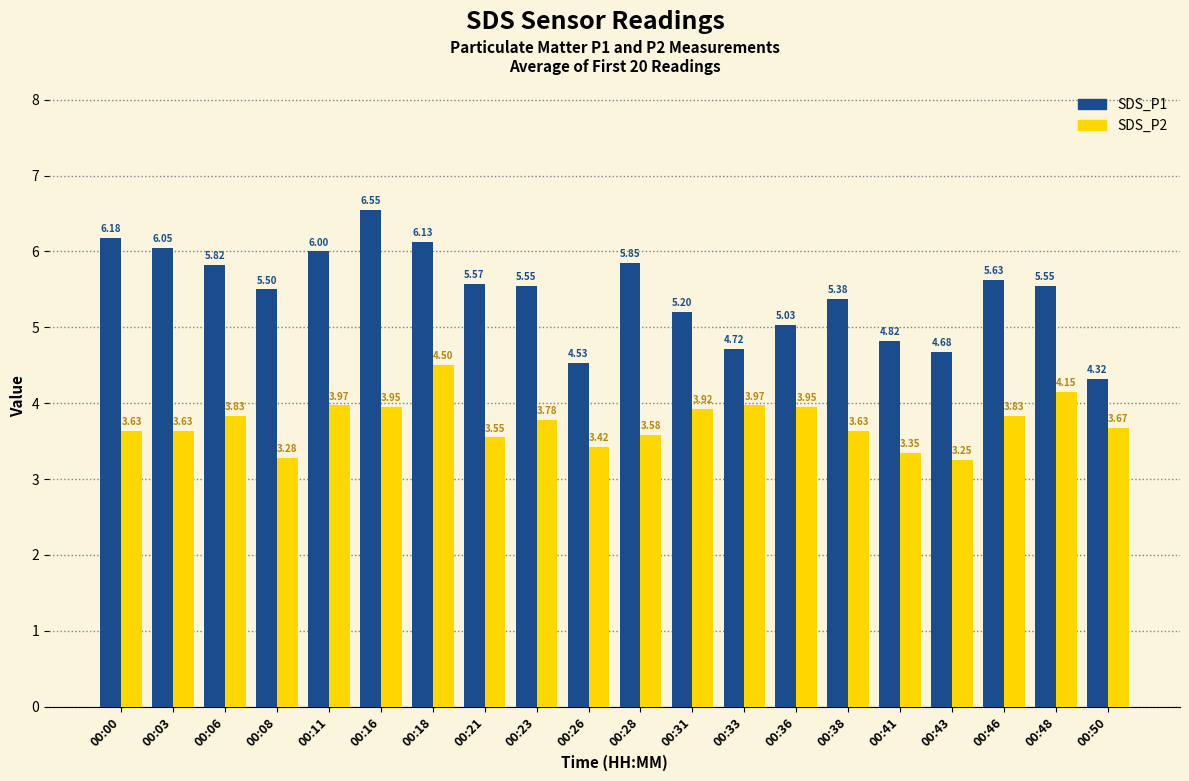

What is the difference between the SDS_P2 values at 00:11 and 00:21?

0.4